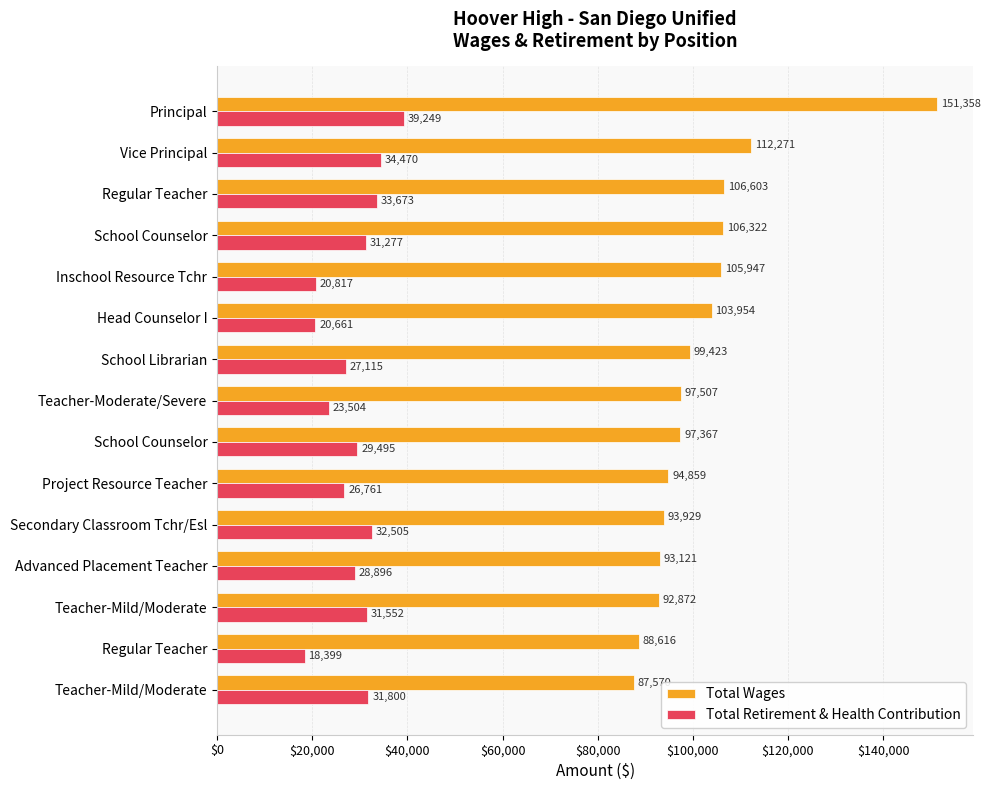

What is the greatest value displayed?

151358